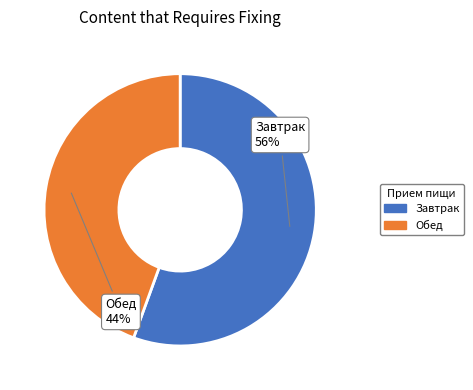

Which slice is the smallest?

Обед